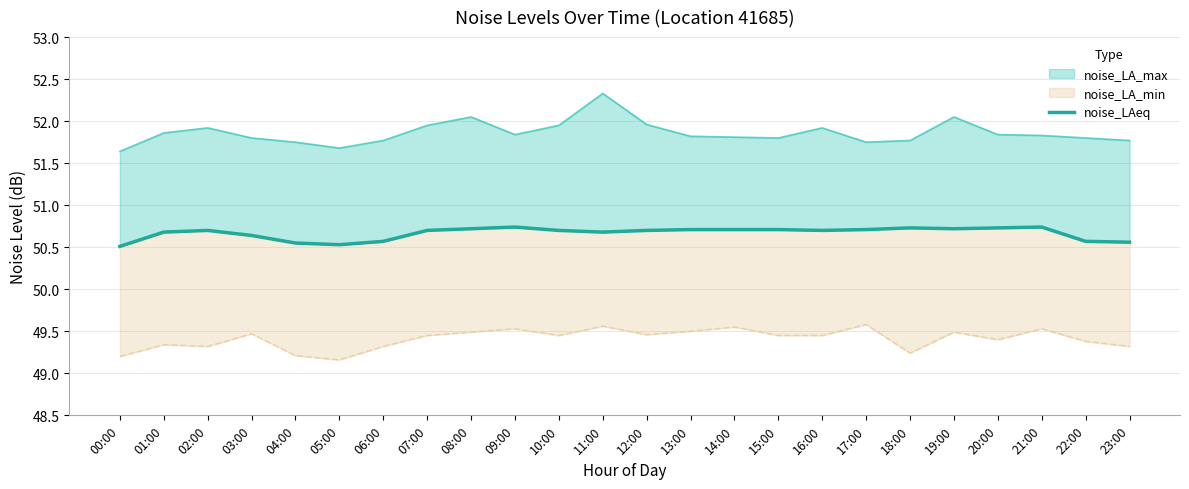

What is the greatest value displayed?

50.7